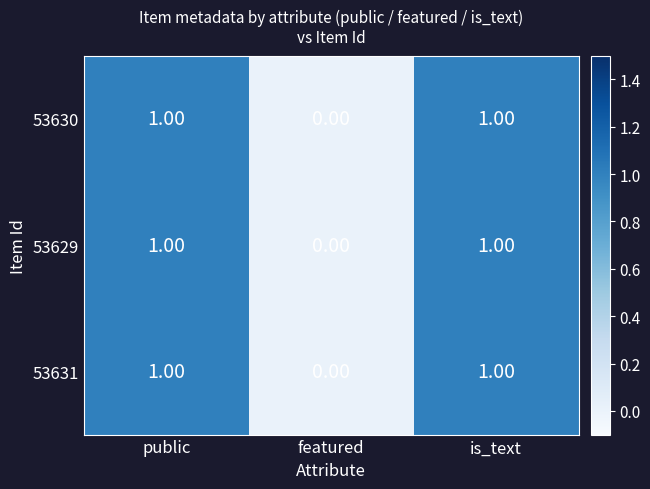

Is the value of 53629 at public greater than the value of 53631 at featured?

Yes